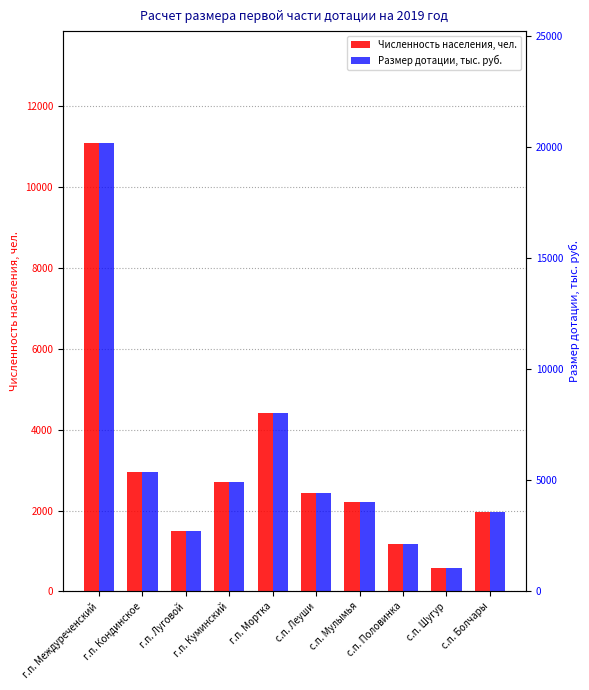

What is the difference between the highest and lowest values at с.п. Шугур?

478.3